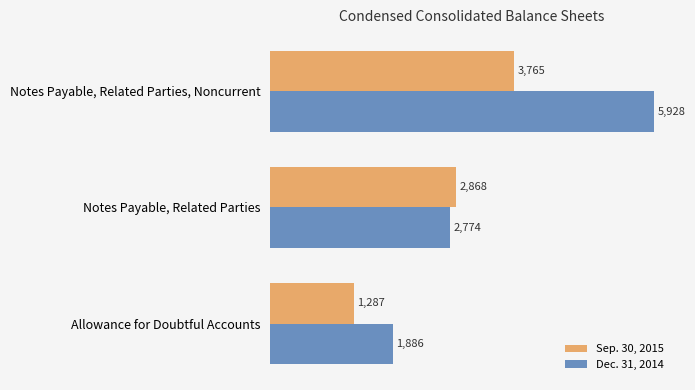

Rank the series by their average value, from highest to lowest.

Dec. 31, 2014, Sep. 30, 2015